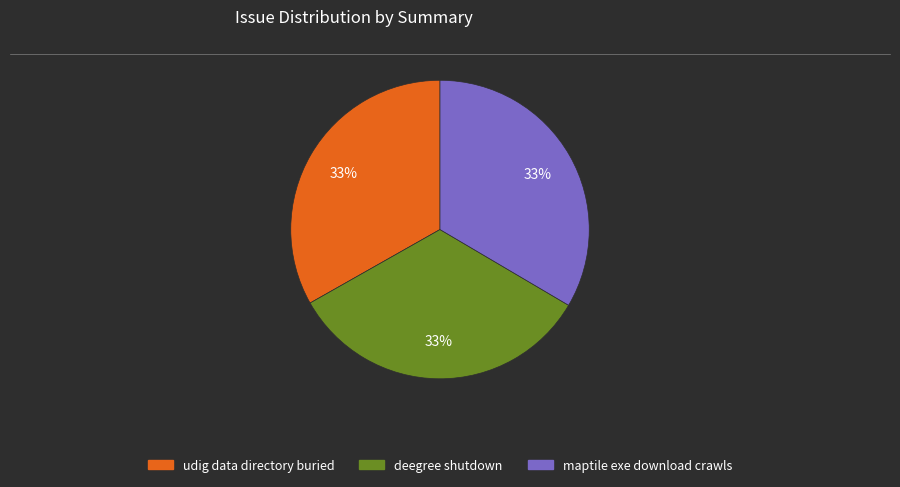

The udig data directory buried slice represents 33% of the pie. True or false?

True